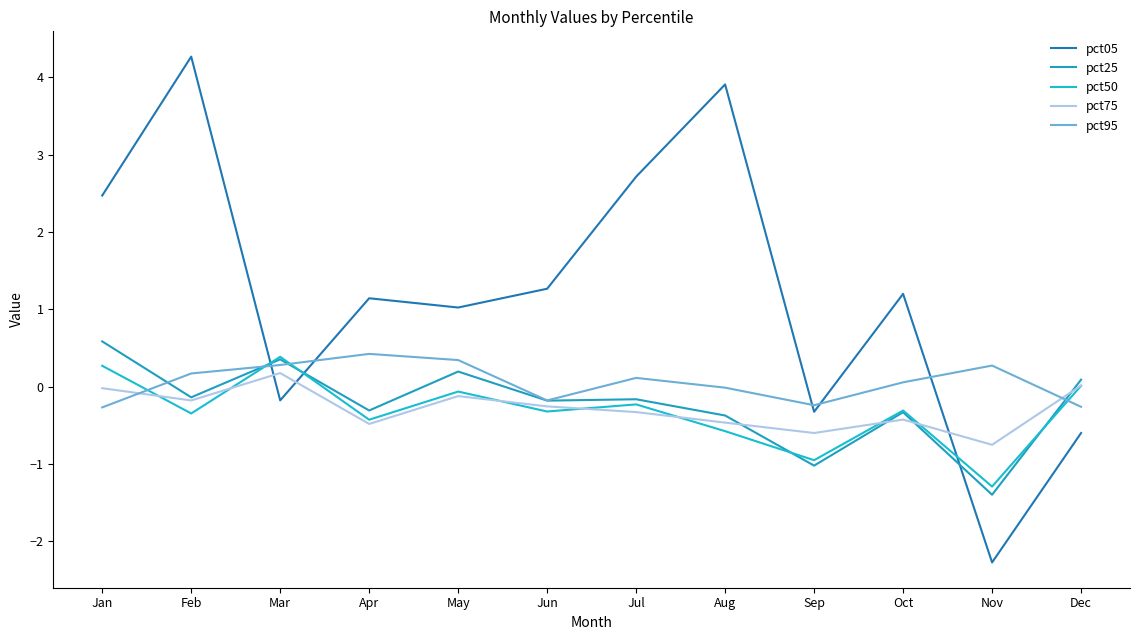

What is the approximate value of pct25 at Jun?

-0.2